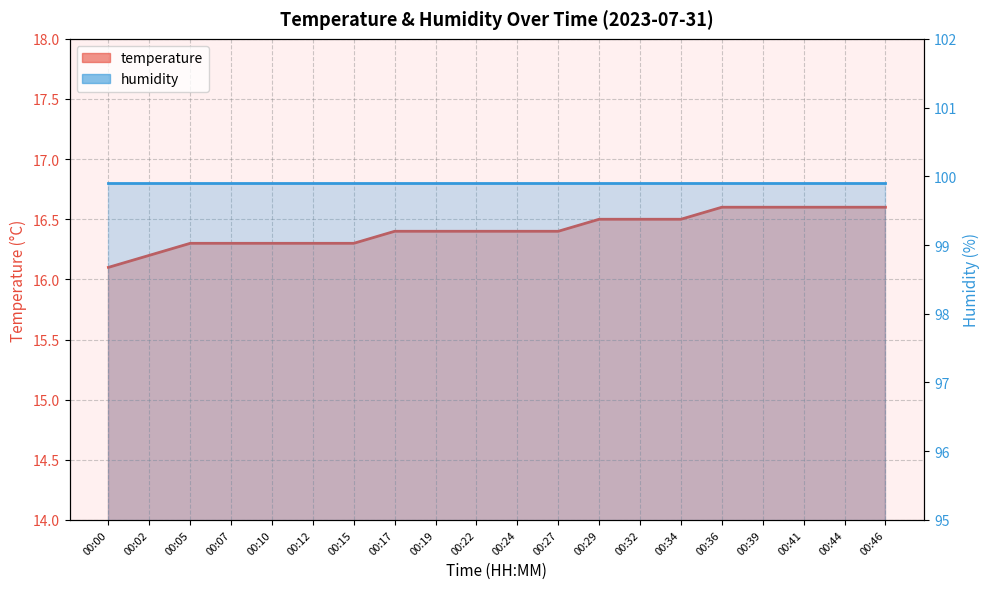

Reading right to left, transcribe all the data shown in this chart.

00:46=16.6	00:44=16.6	00:41=16.6	00:39=16.6	00:36=16.6	00:34=16.5	00:32=16.5	00:29=16.5	00:27=16.4	00:24=16.4	00:22=16.4	00:19=16.4	00:17=16.4	00:15=16.3	00:12=16.3	00:10=16.3	00:07=16.3	00:05=16.3	00:02=16.2	00:00=16.1